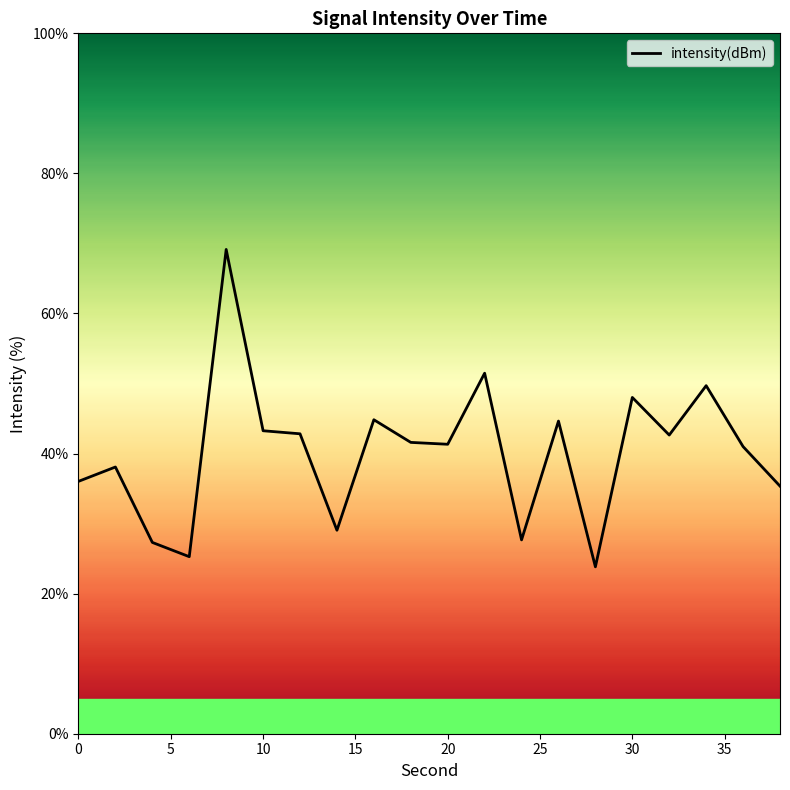

How many lines are shown in the chart?

1